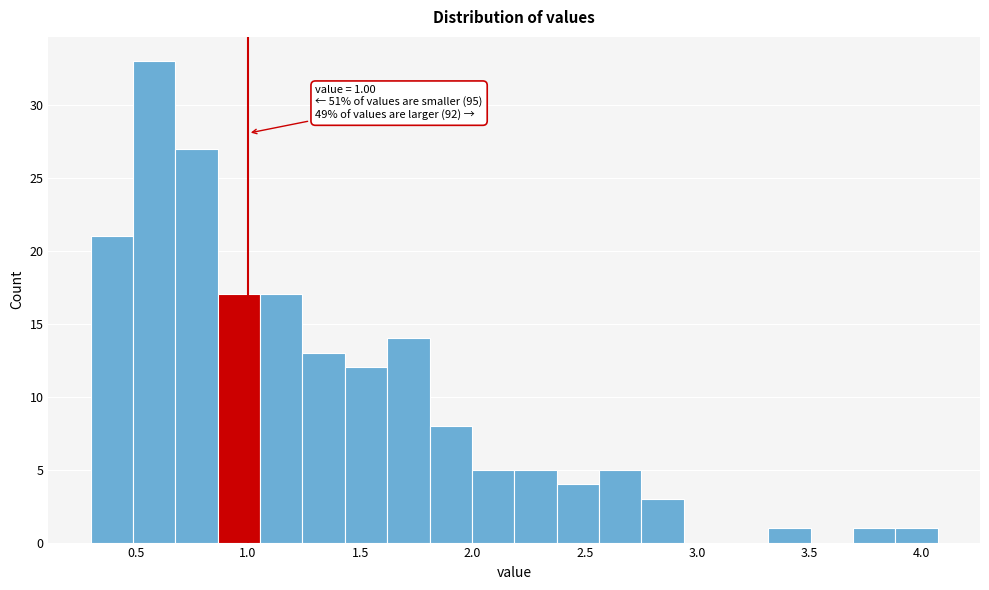

Read against the x-axis, roughly where is the centre of the tallest bar?

0.60